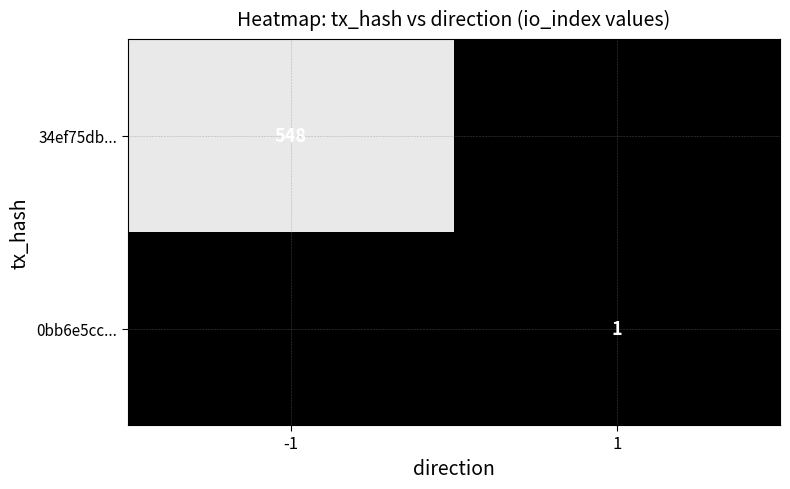

The 34ef75db... series shows 377 at -1. True or false?

False